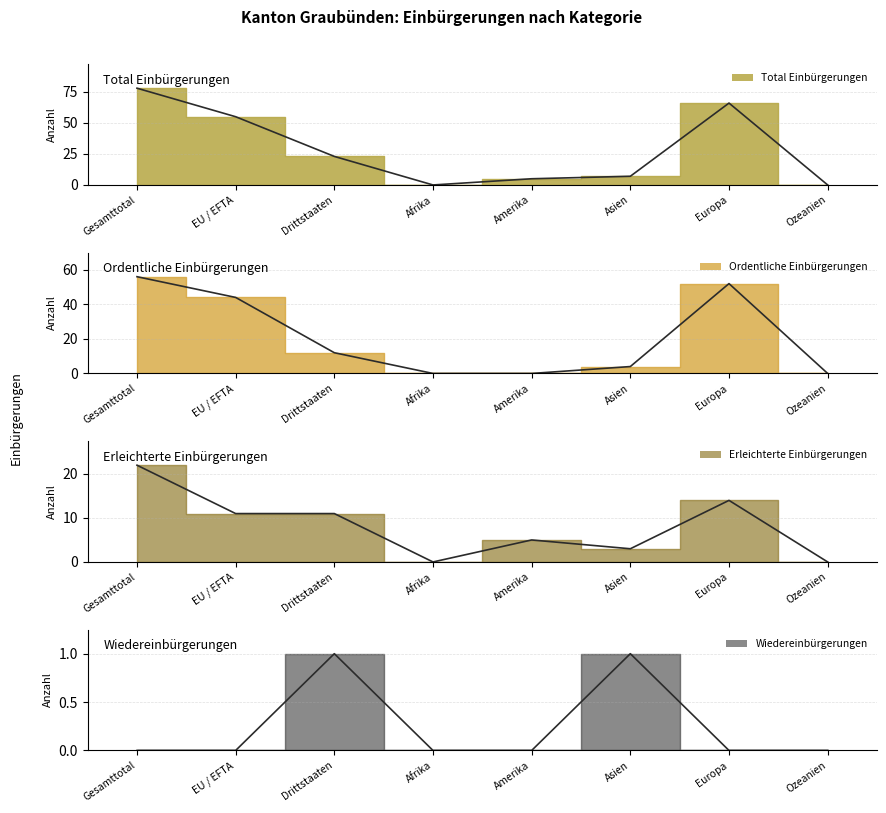

Which category has the lowest value across all series?

Afrika